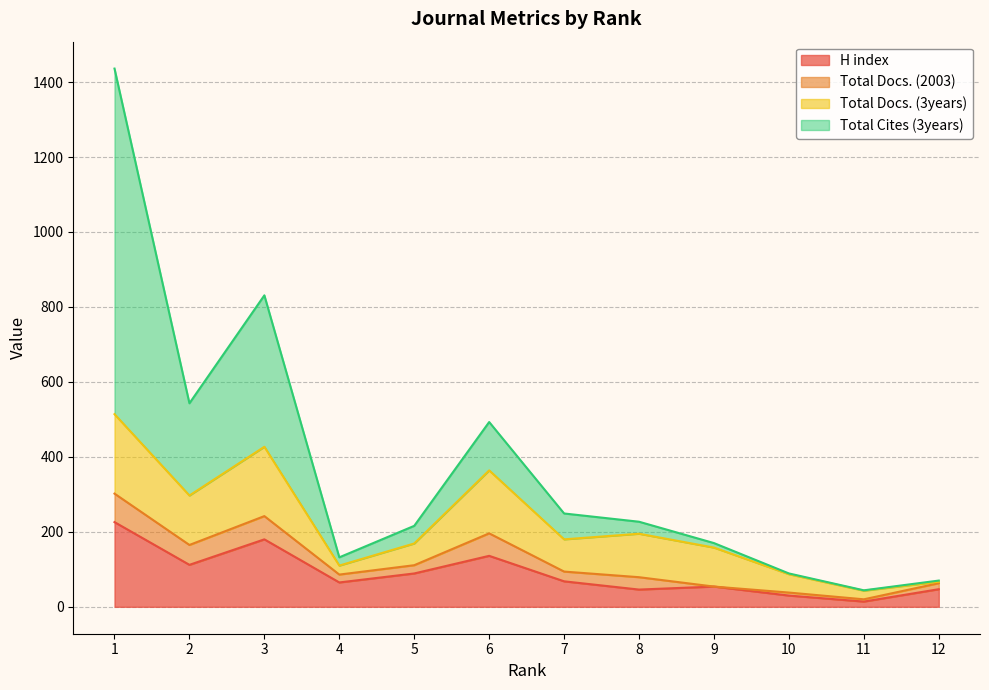

True or false: Total Cites (3years) and H index intersect in this chart.

False